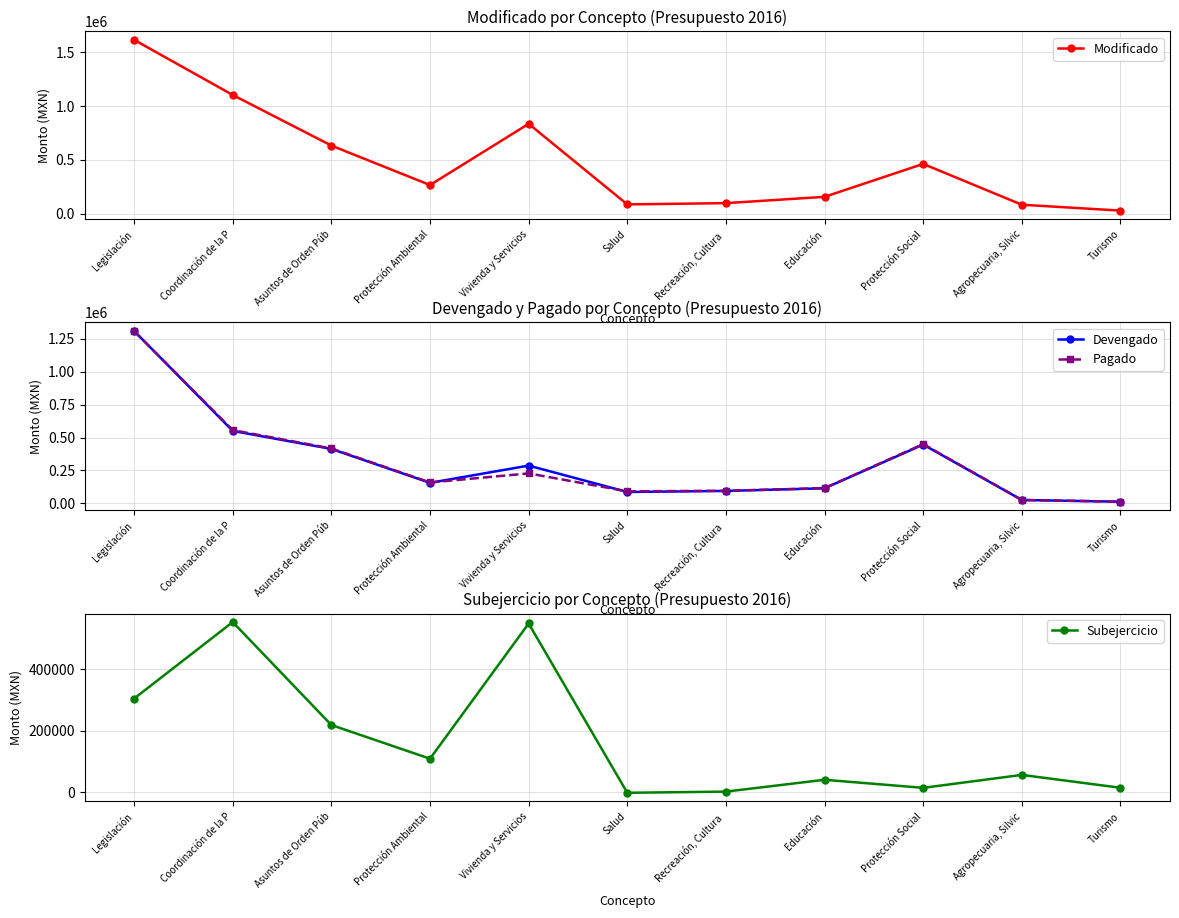

What is the sum of all Devengado values?

3494348.1